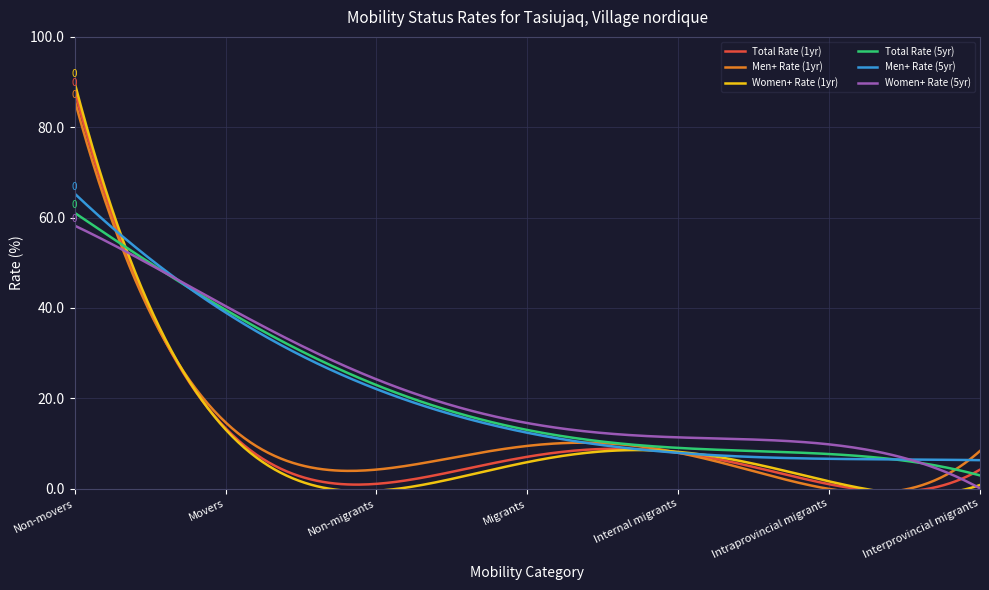

True or false: Men+ Rate (1yr) has more than 1 points higher than both neighbors.

False